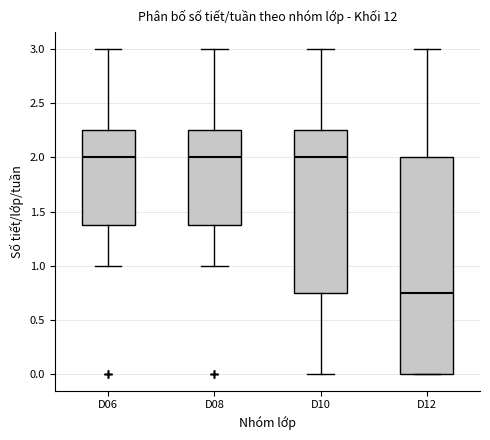

Comparing the boxes themselves (not the whiskers), which one is the tallest?

D12